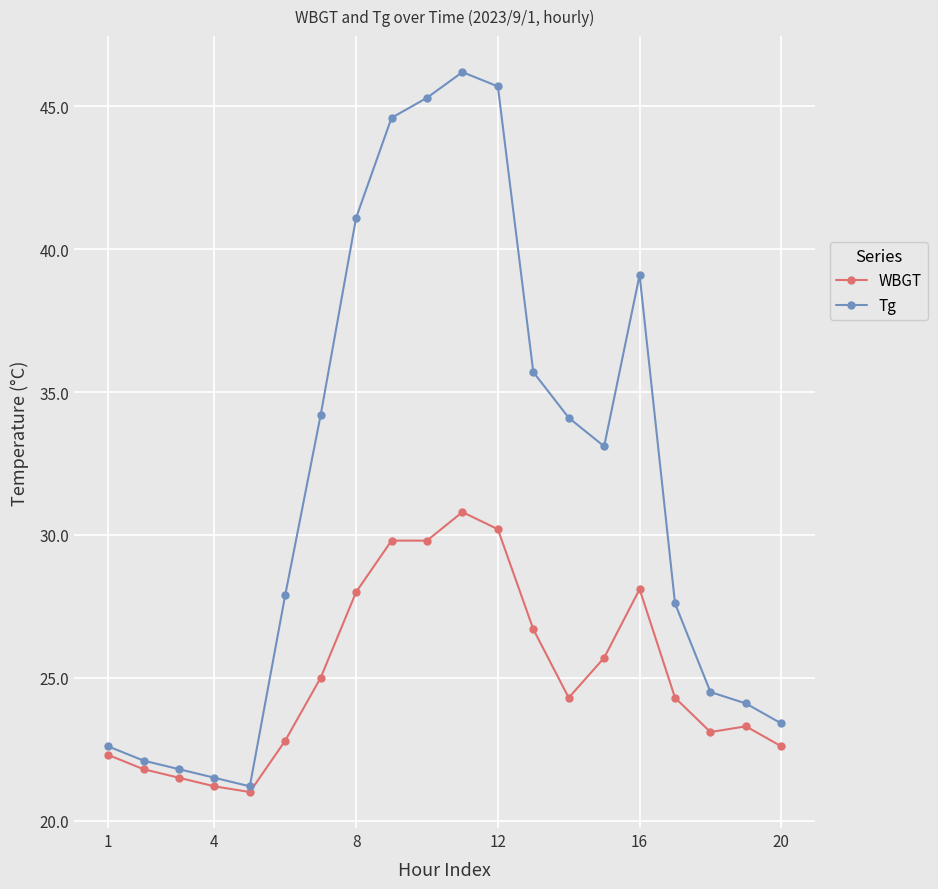

At how many categories does at least one series exceed 38?

6